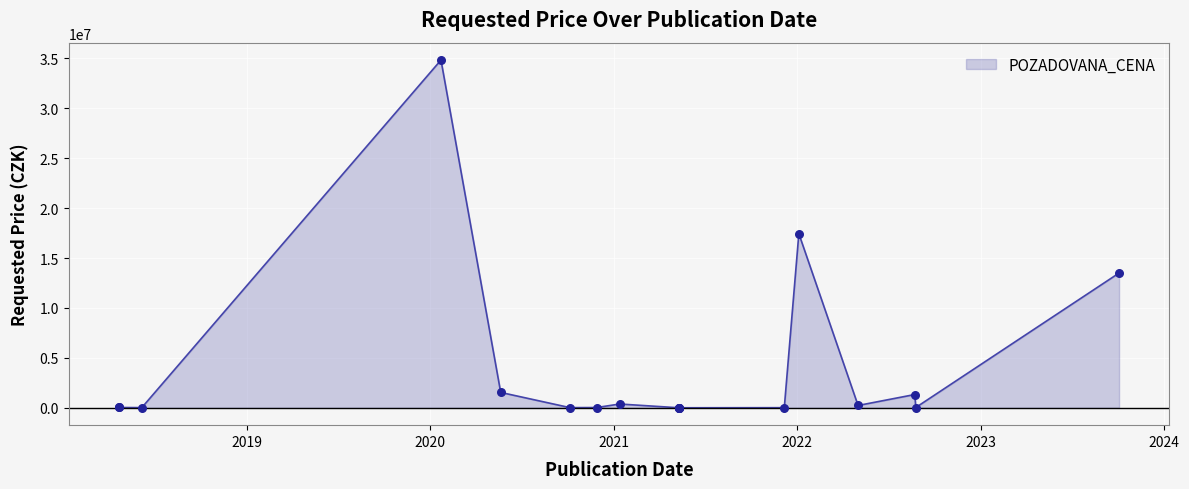

What is the change in value from 2021-12-06 to 2018-04-20?

+19120